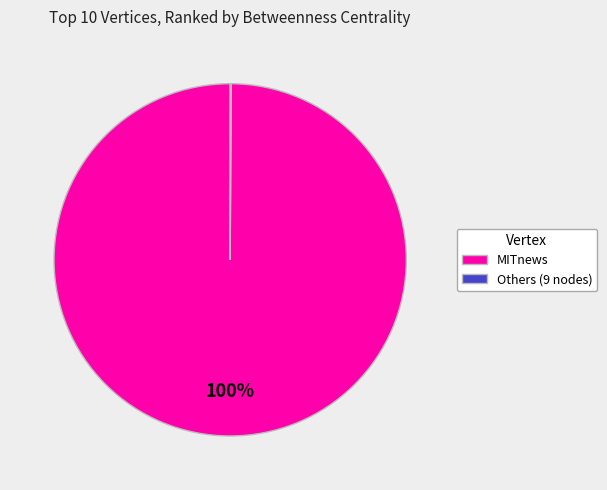

What is the largest slice in the pie chart?

MITnews